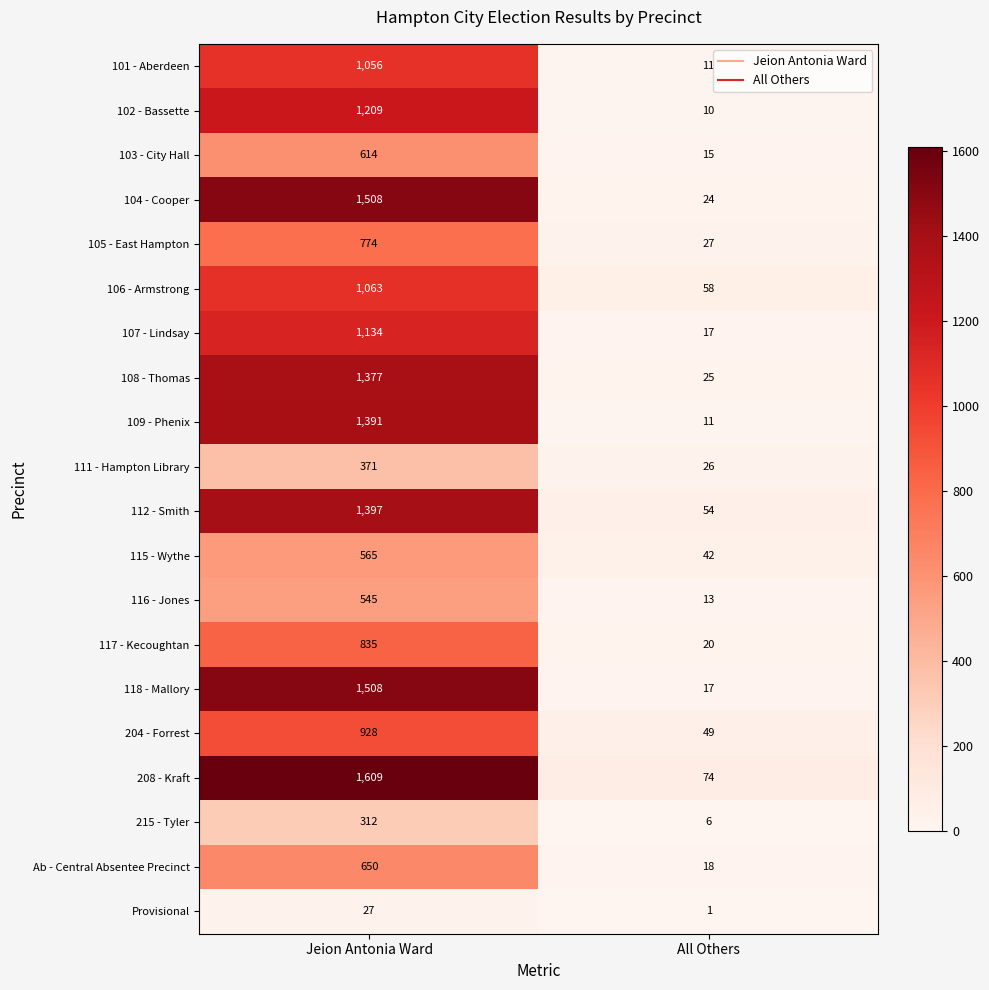

True or false: 104 - Cooper has a value of 24 at All Others.

True